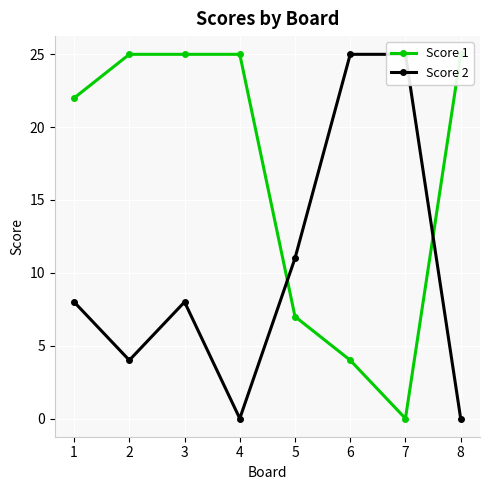

What is the average value of the Score 1 series?

17